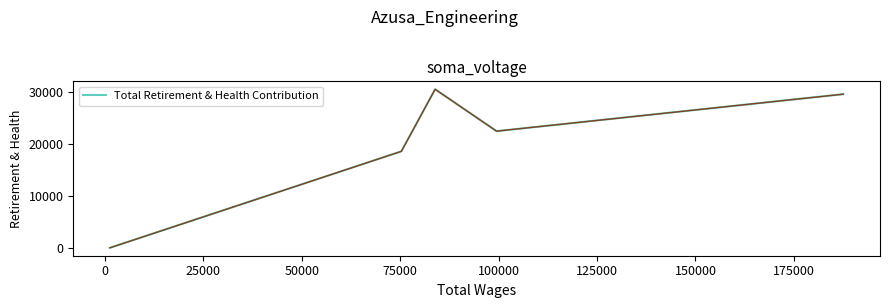

What is the greatest value displayed?

30516